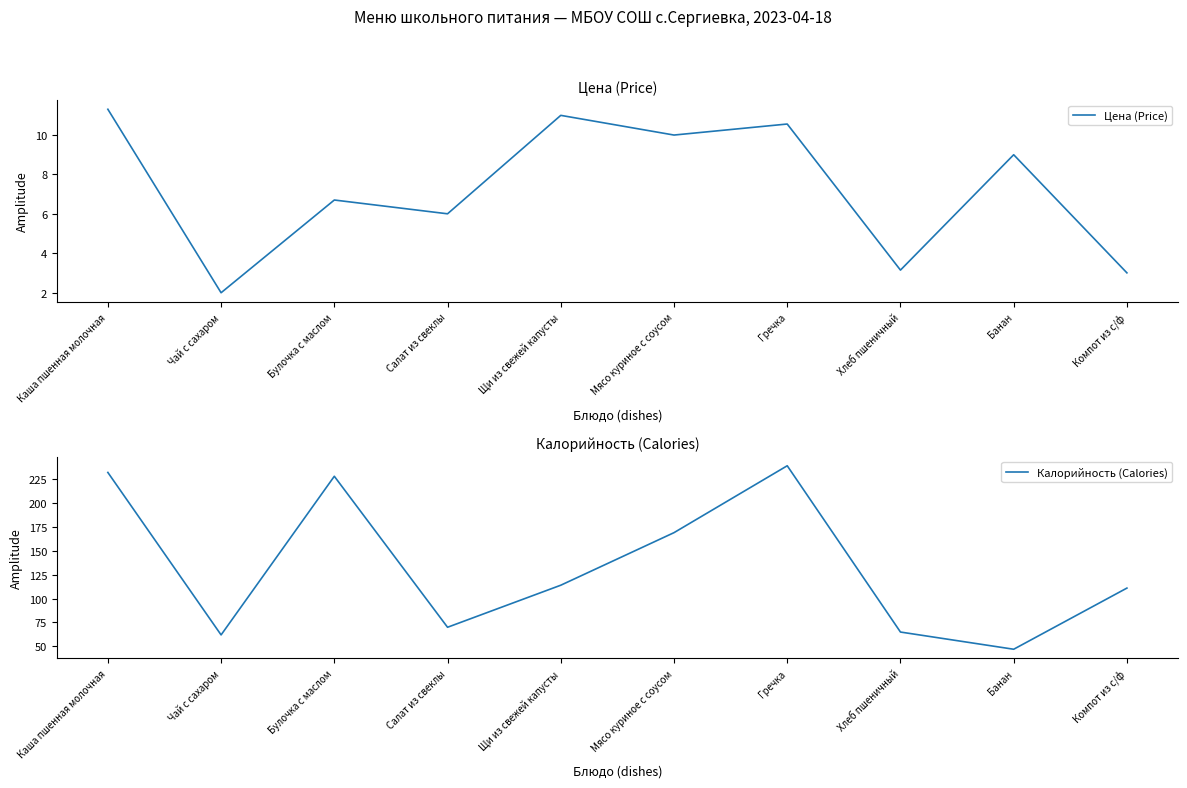

What is the average value of the Калорийность (Calories) series?

134